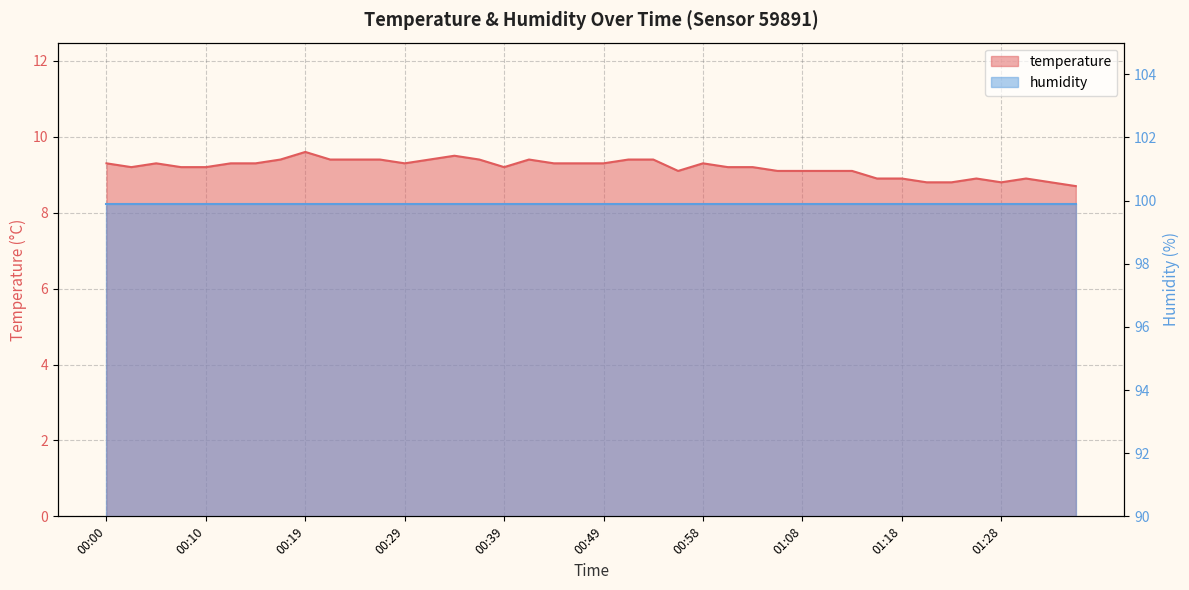

What is the approximate value at 00:12?

9.3